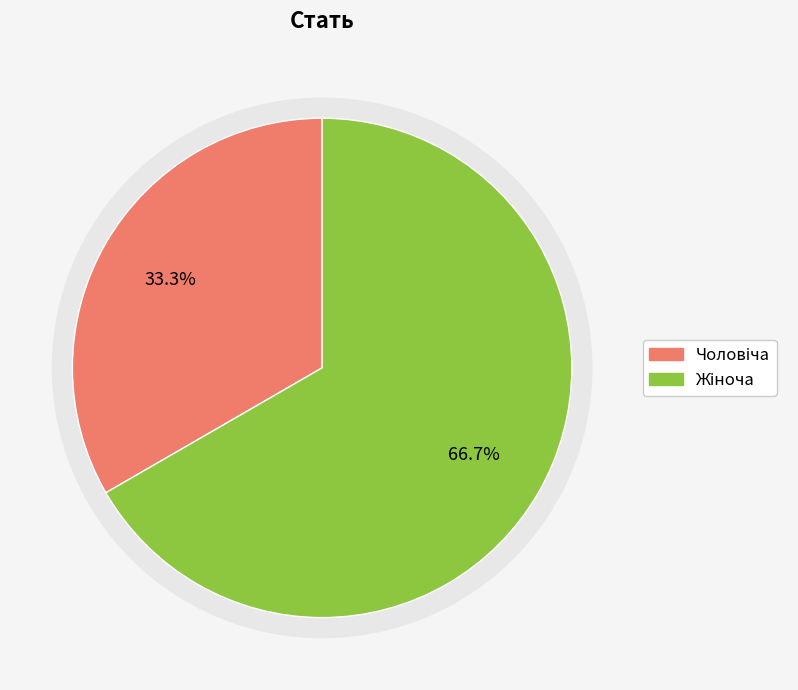

To the nearest percent, what is the average slice percentage?

50%